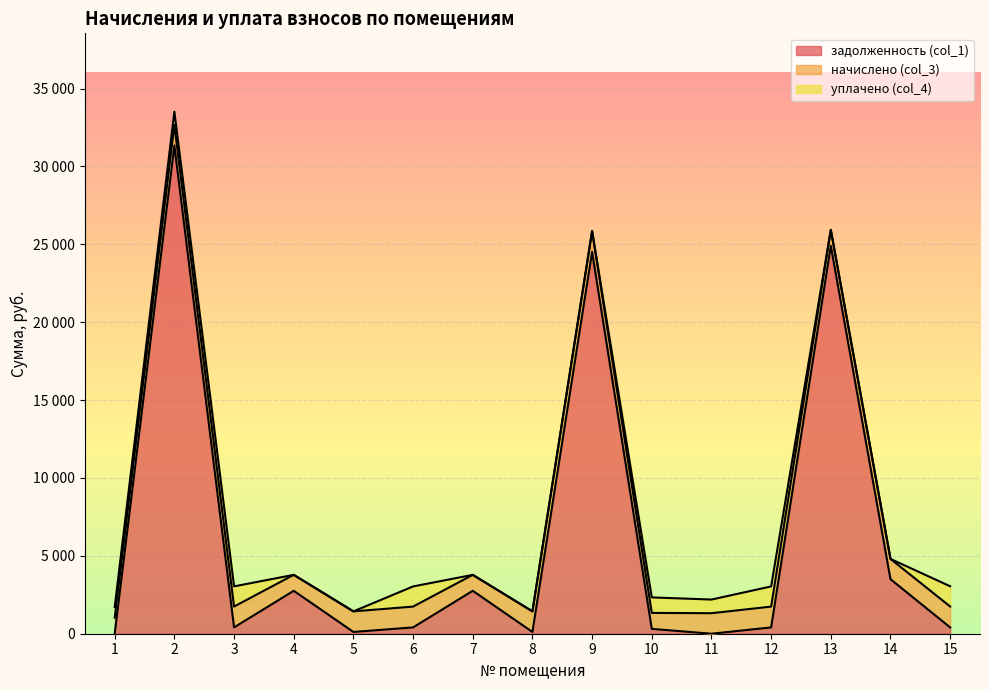

How many interior local peaks does the задолженность (col_1) series have?

5